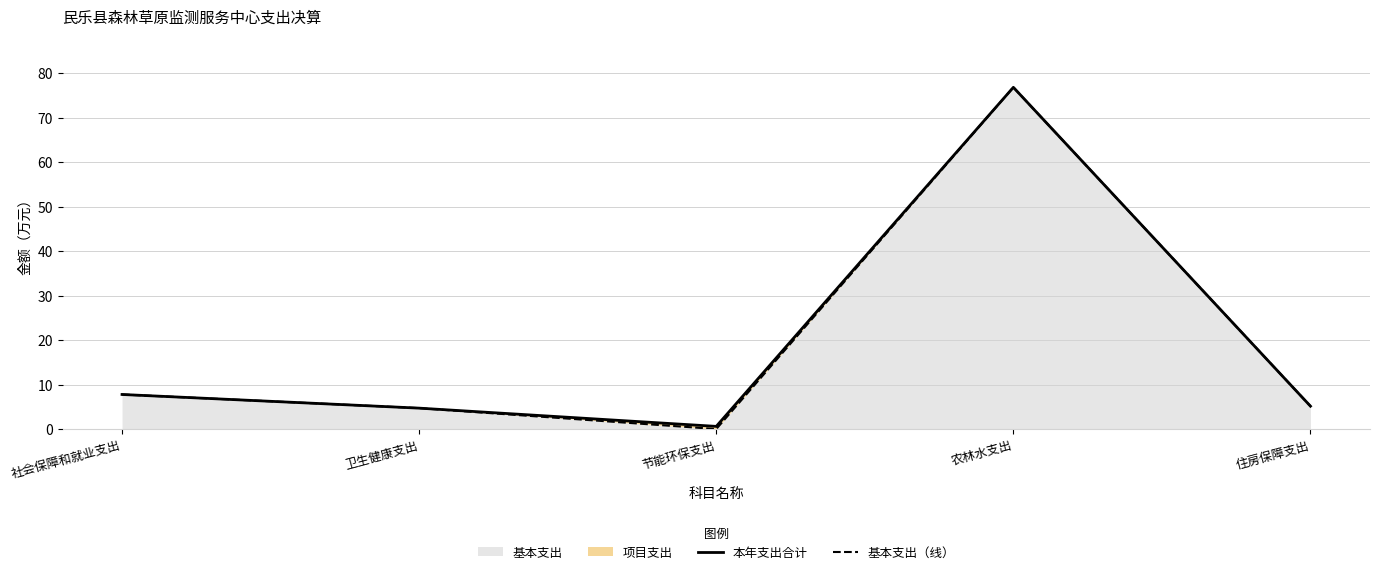

What is the label of the 3rd point from the right?

节能环保支出